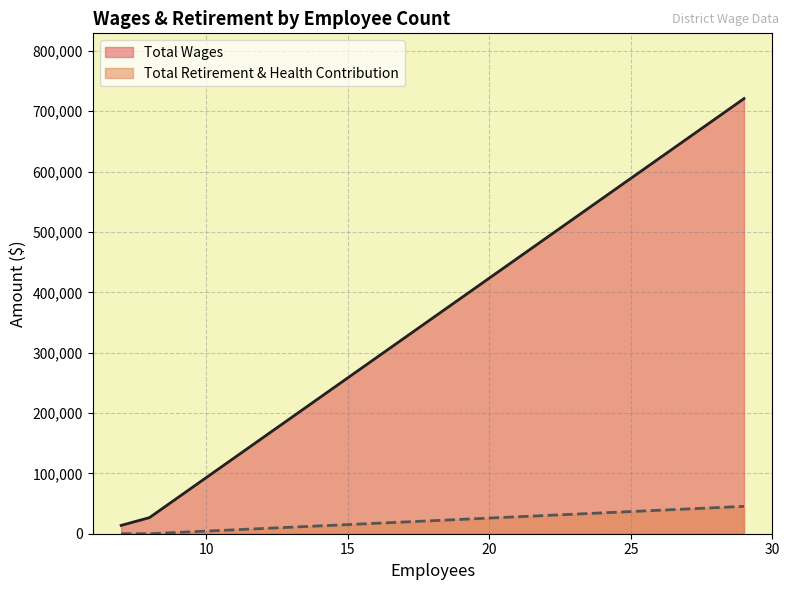

True or false: Total Wages has a value of 1141221 at 29.

False